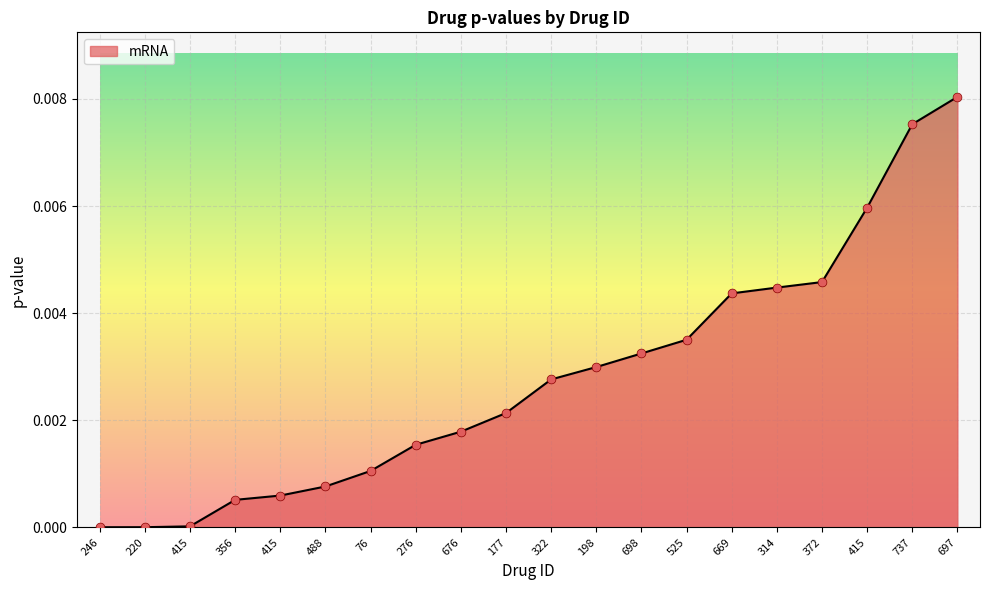

Between 372 and 322, which is larger?

372